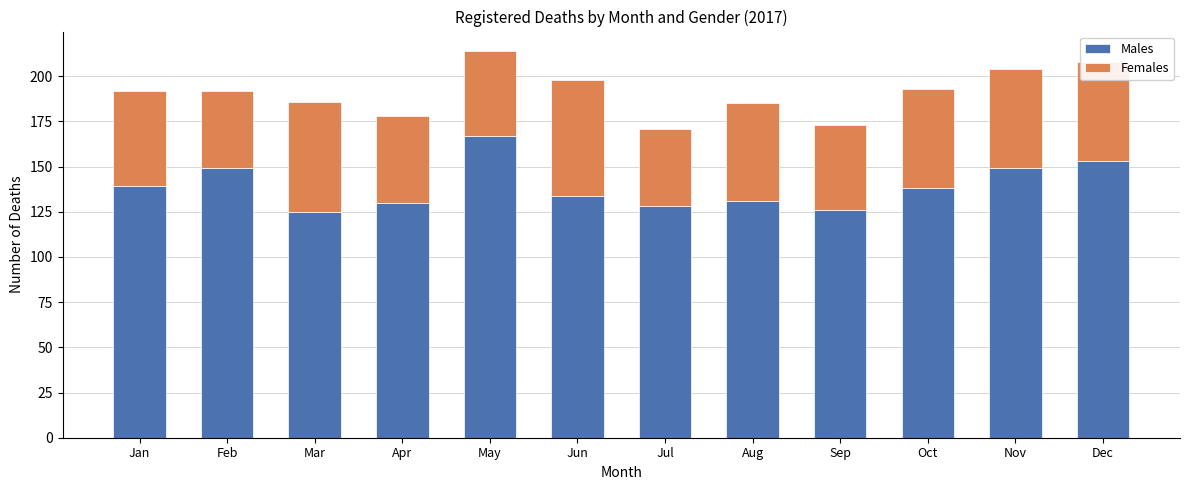

Read the Males value at Apr, to the nearest 5.

130